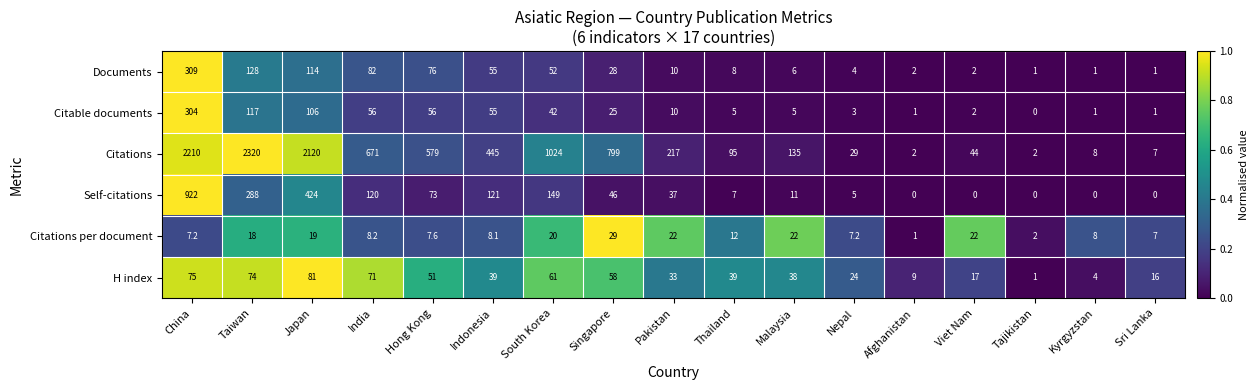

What is the highest value of the Citations per document series?

29.0